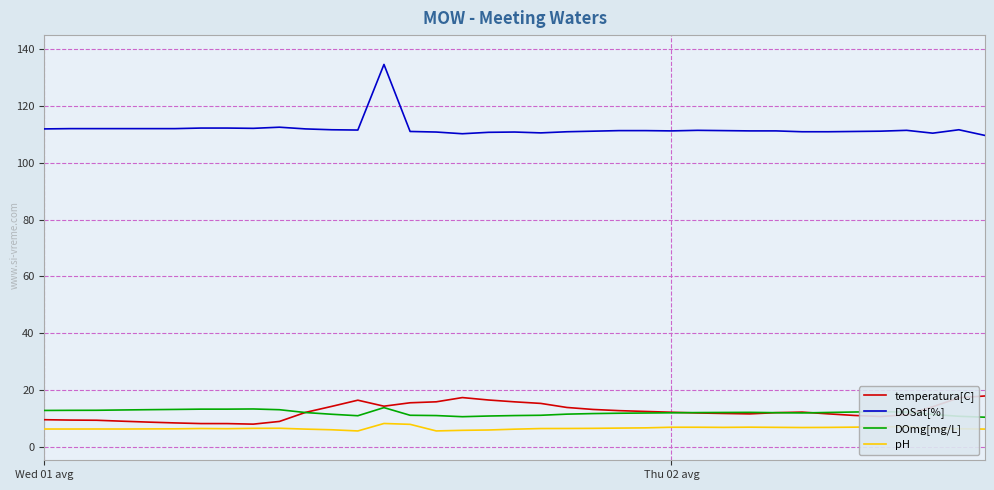

What is the highest value of the DOmg[mg/L] series?

13.8